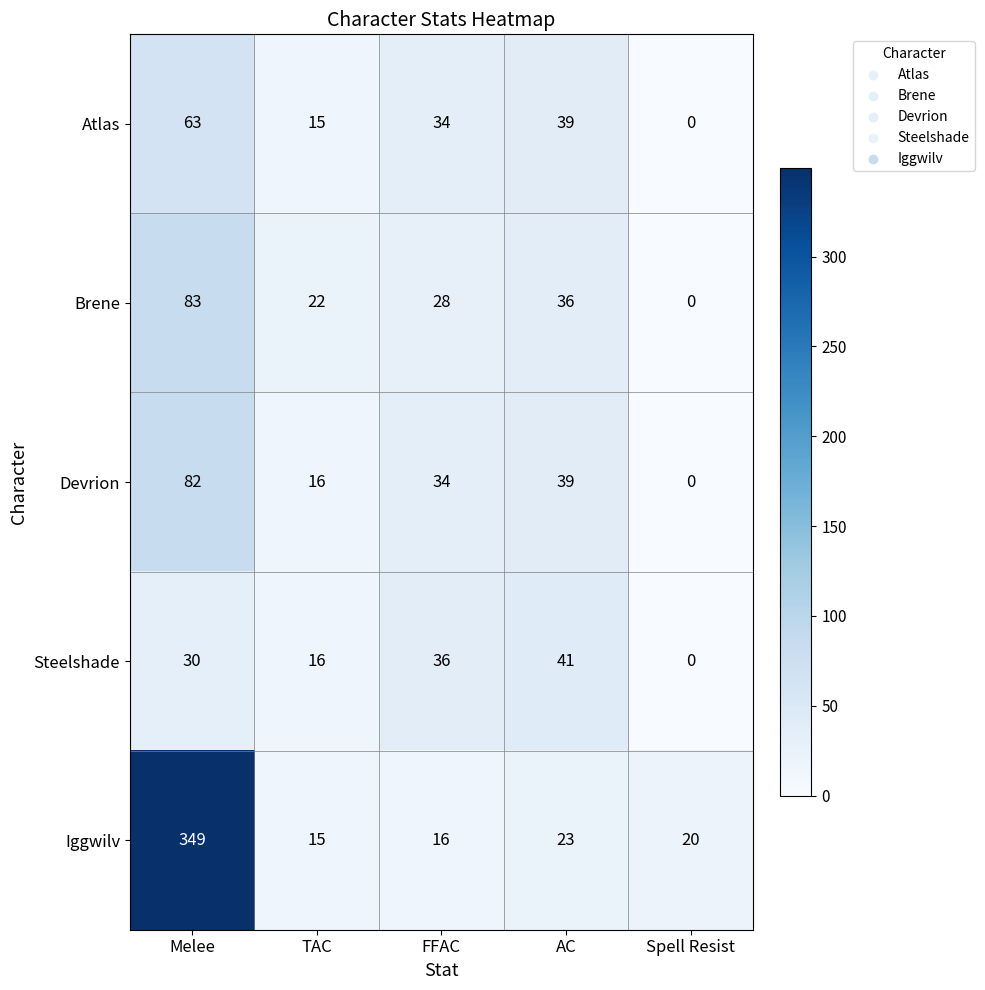

What is the difference between the second highest and minimum values in the Atlas series?

39